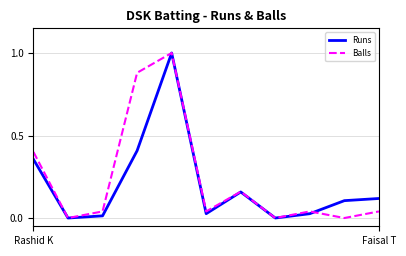

Count the number of categories in the chart.

11